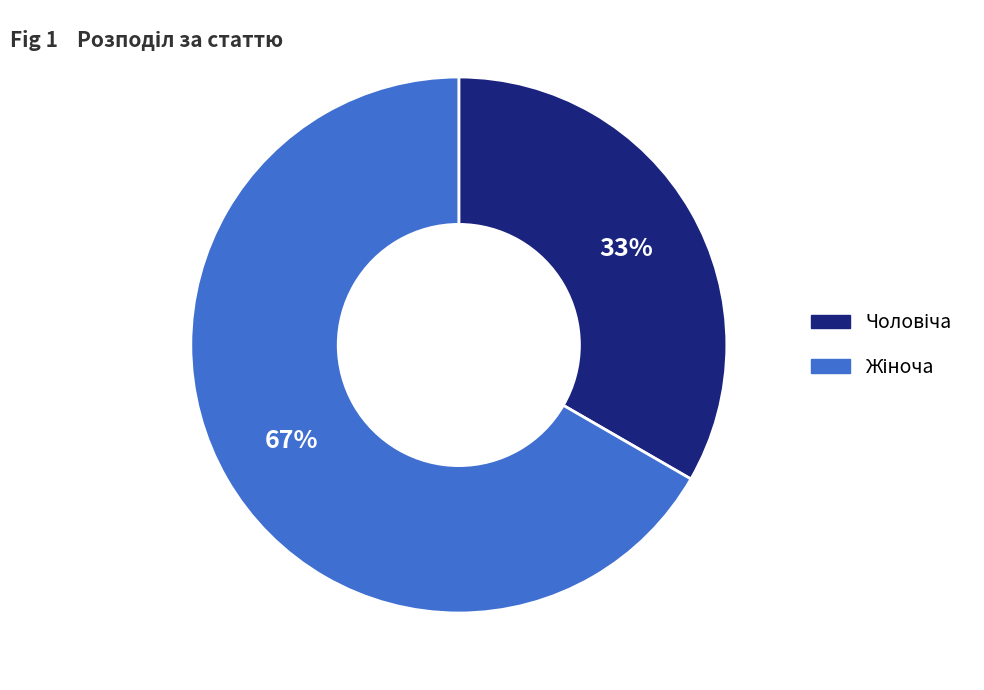

Is there a majority slice in this chart?

Yes